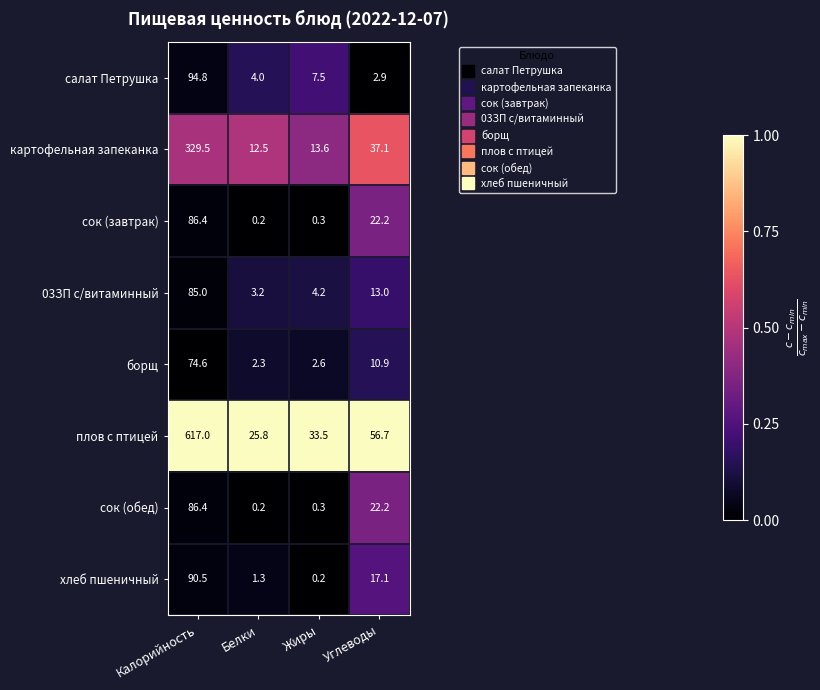

At which label is сок (обед) closest to 43?

Углеводы